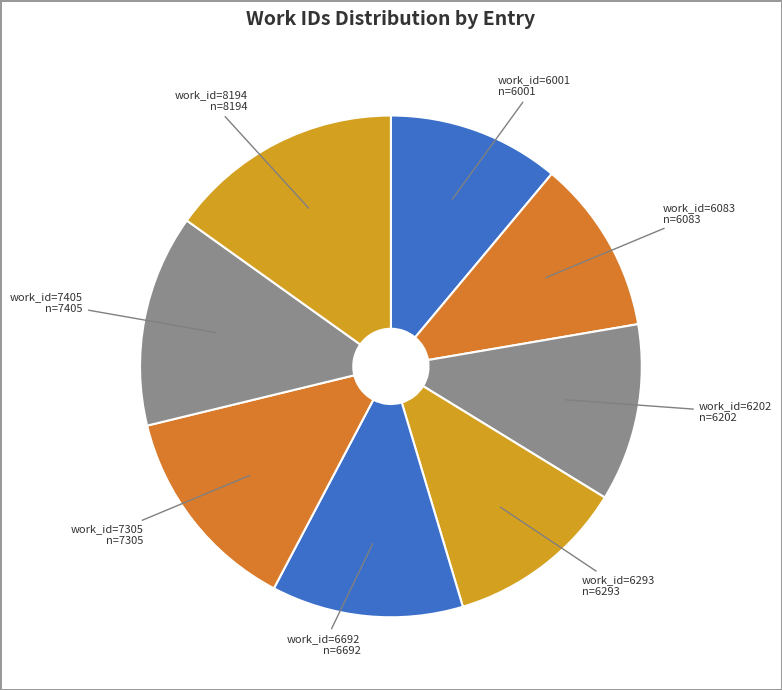

Count the number of slices in the pie.

8